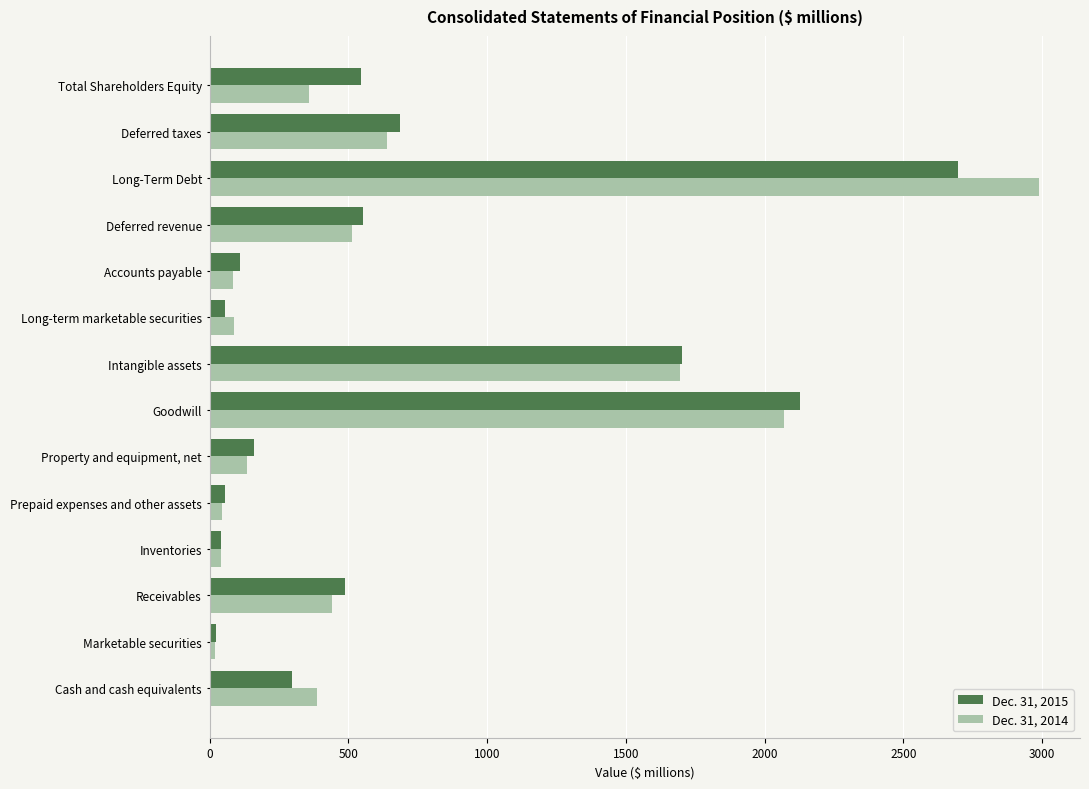

The Dec. 31, 2015 series shows 384 at Deferred taxes. True or false?

False